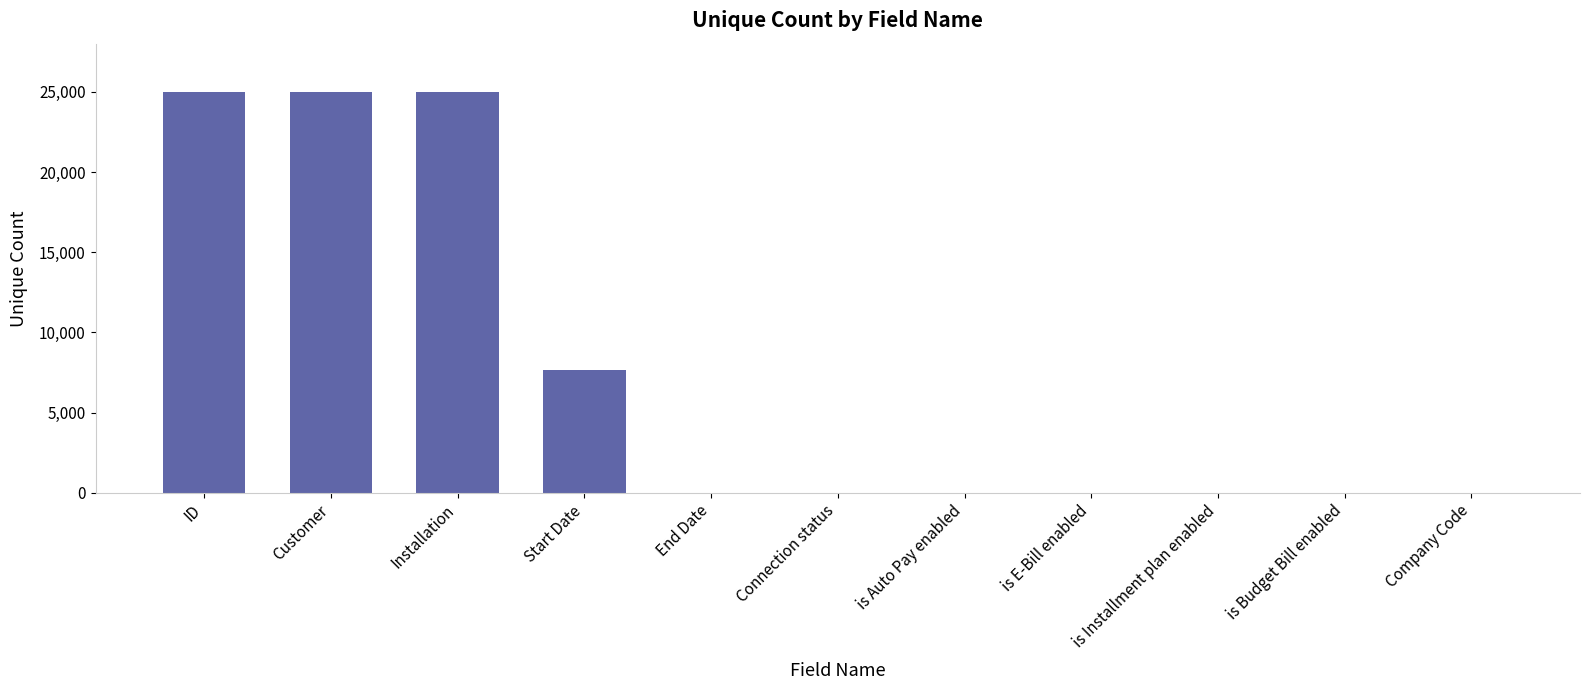

Which has a higher value, Customer or Start Date?

Customer